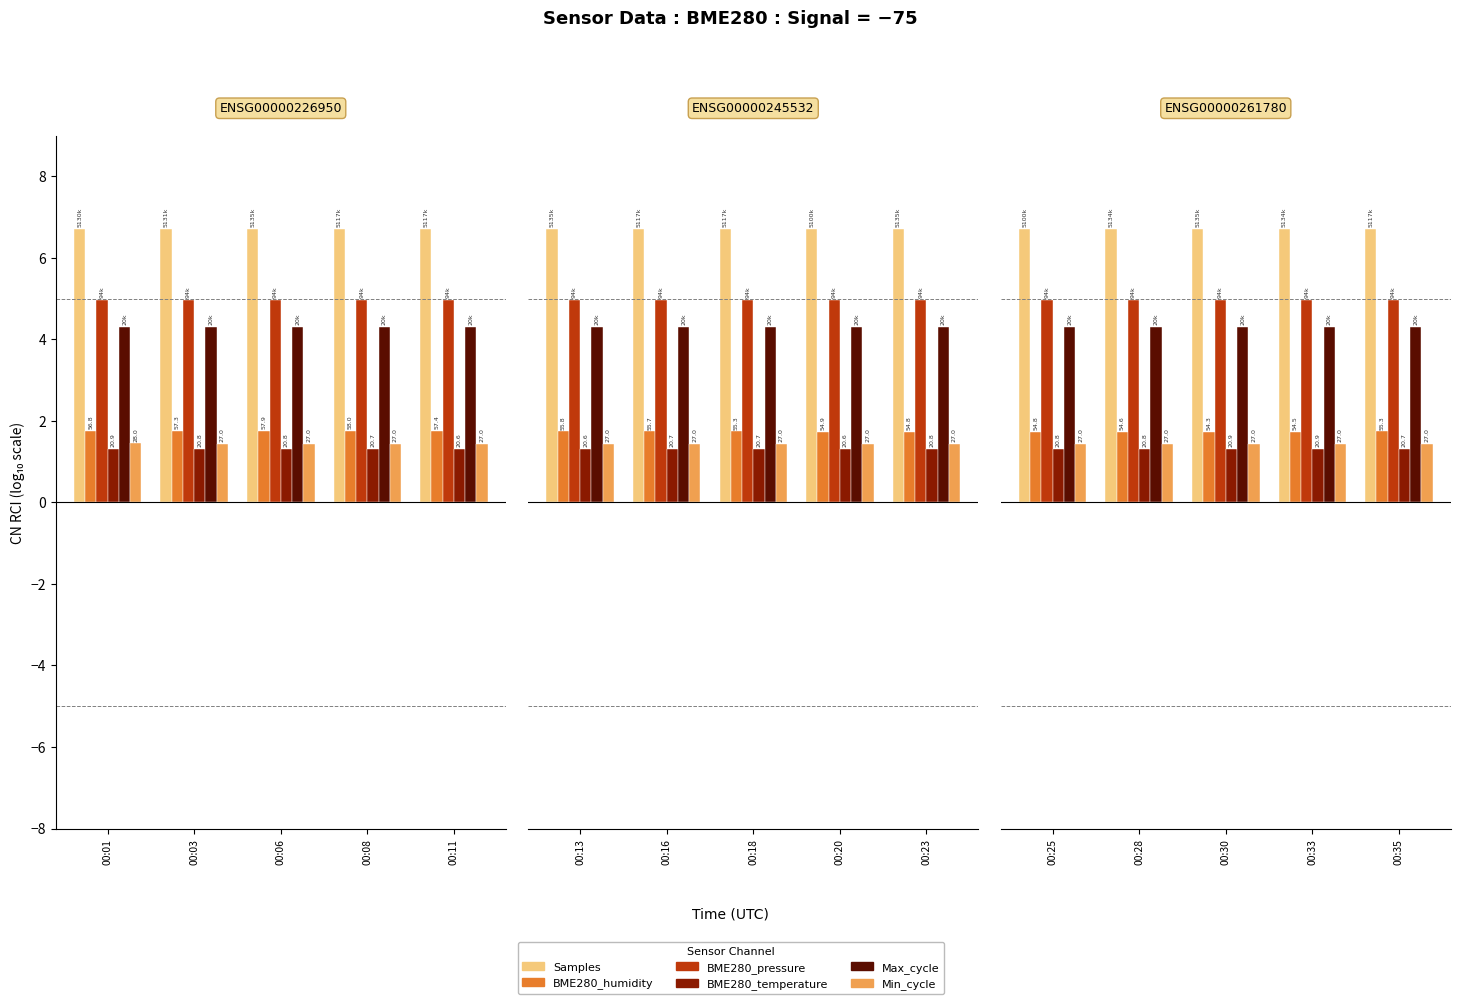

Where is Max_cycle nearest to the value 4?

00:28